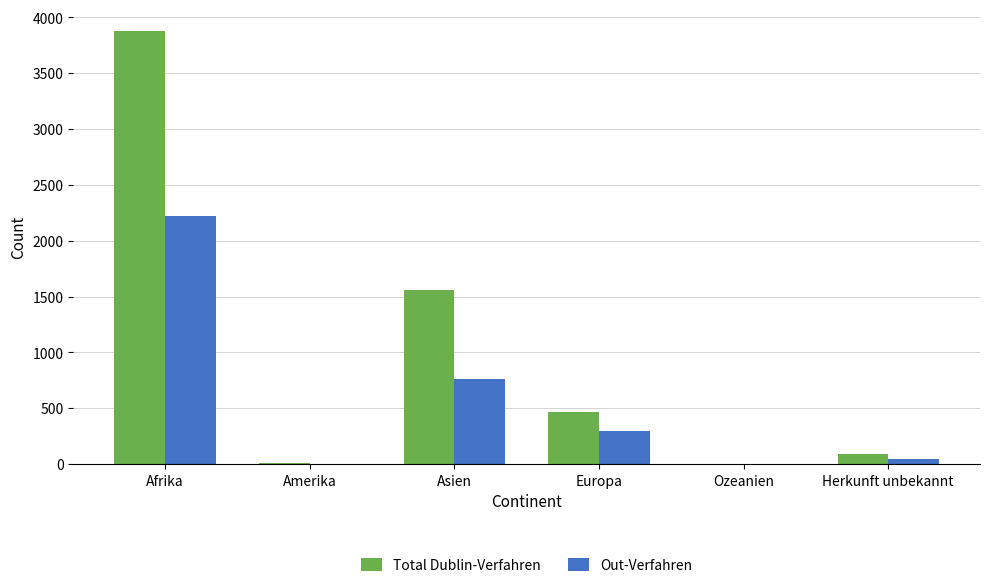

How many categories are shown in the chart?

6